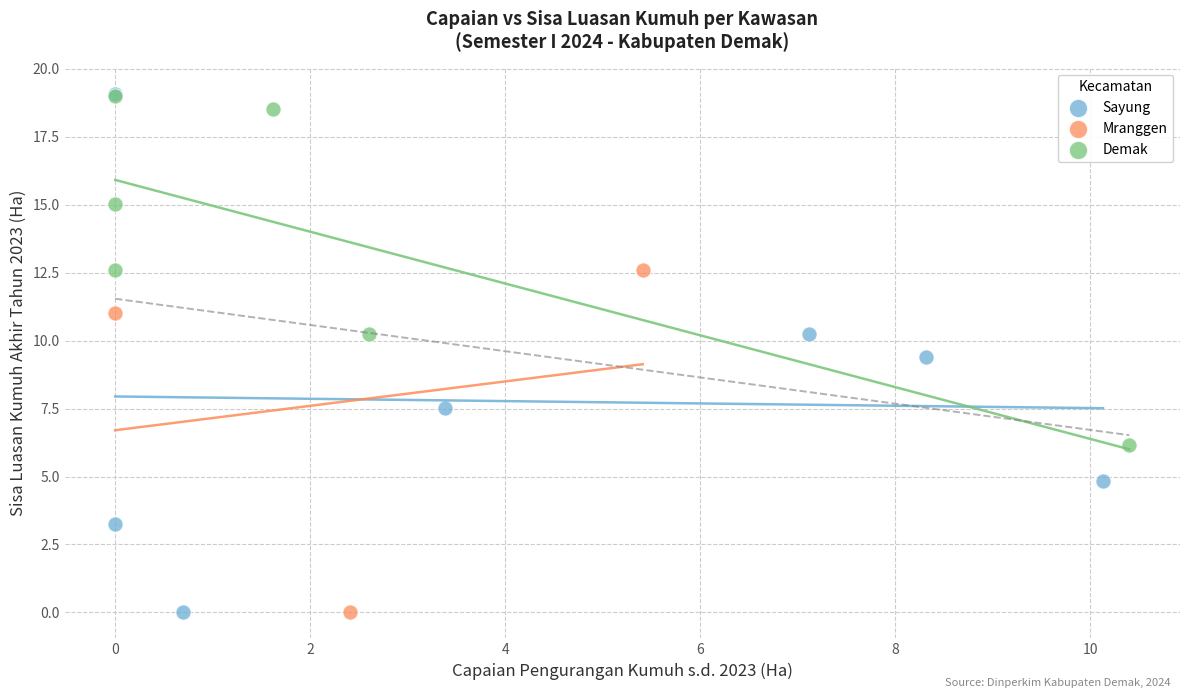

Which series has the largest Y range (max minus min)?

Sayung